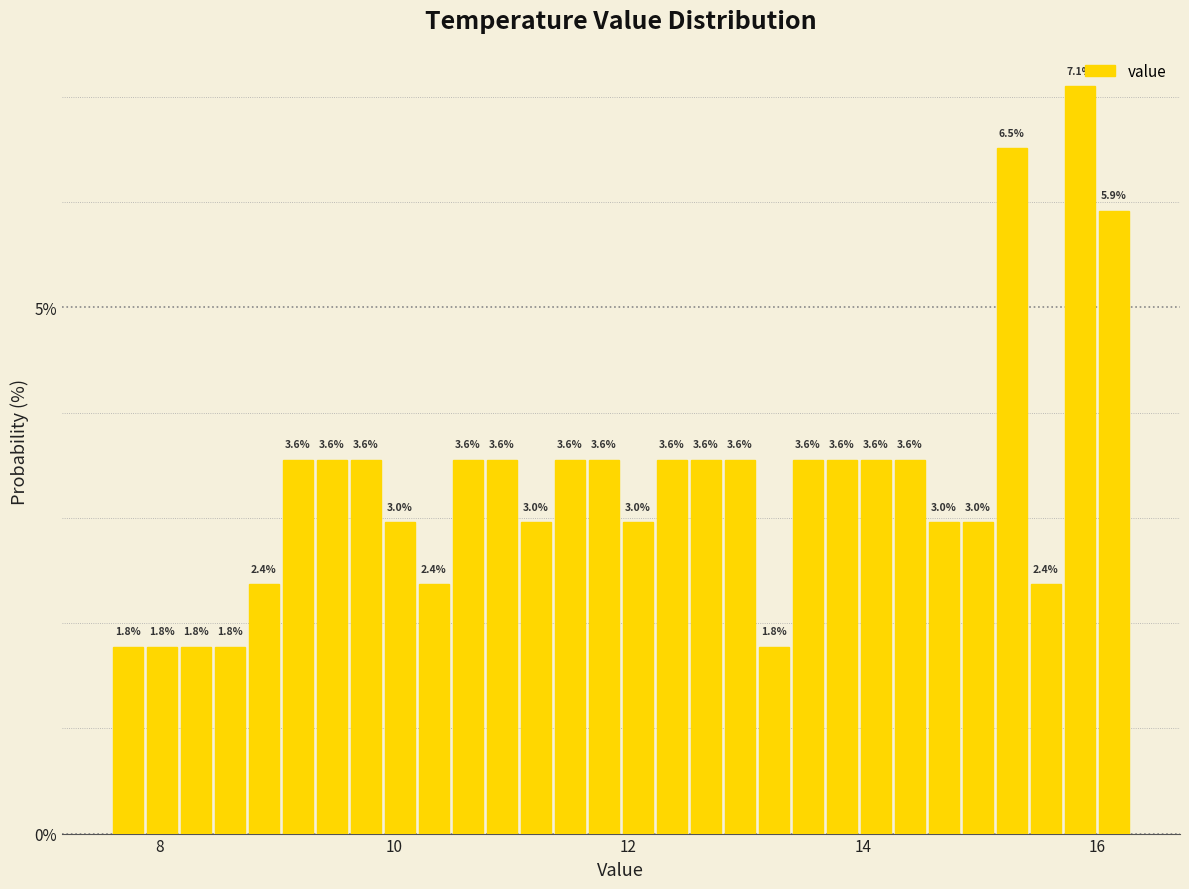

Read against the x-axis, roughly where is the centre of the tallest bar?

15.8